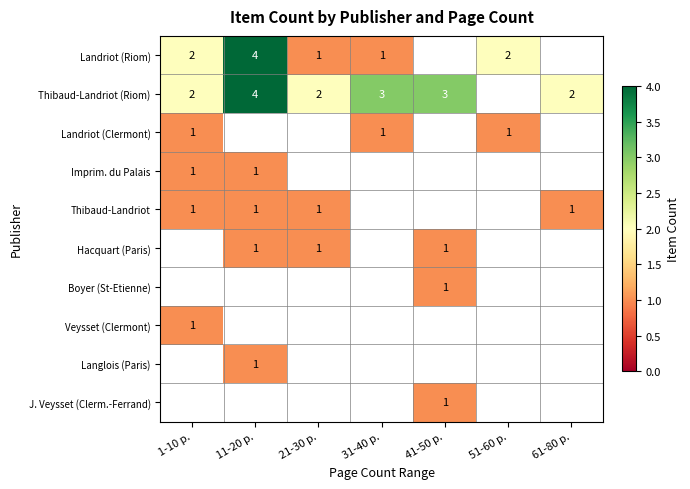

The value of Thibaud-Landriot at 1-10 p. is 1. True or false?

True